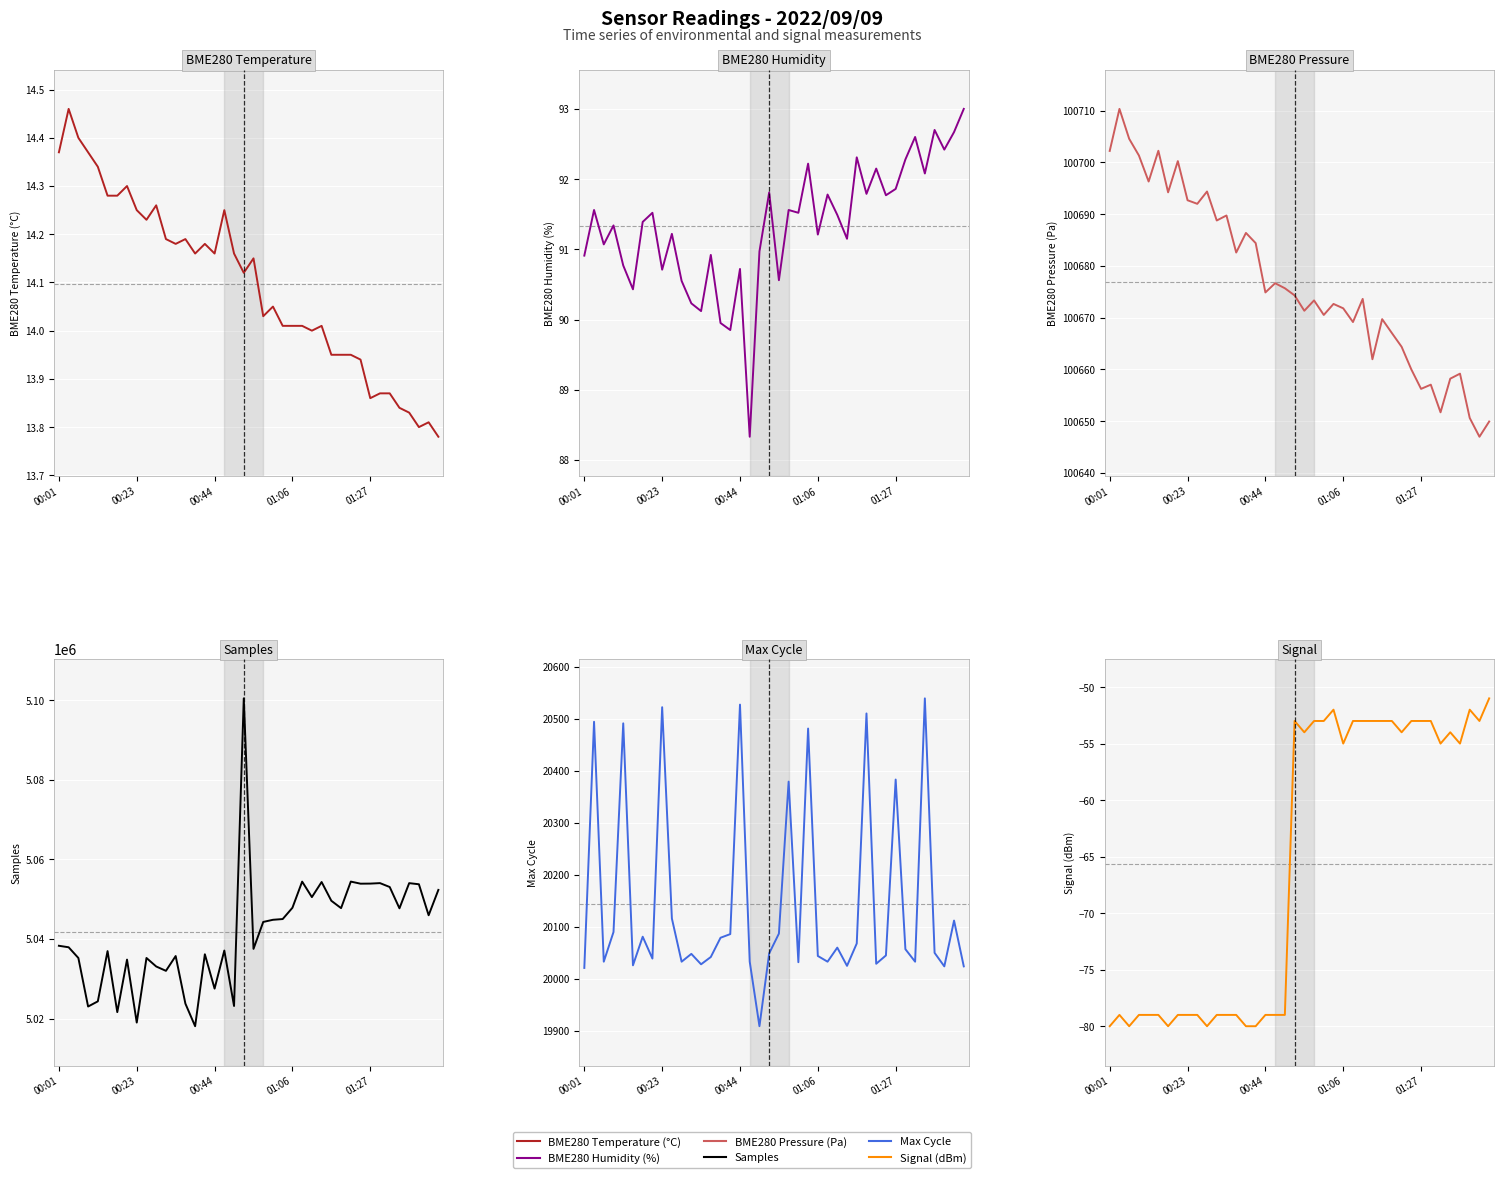

At which category does the chart reach its peak across all series?

19